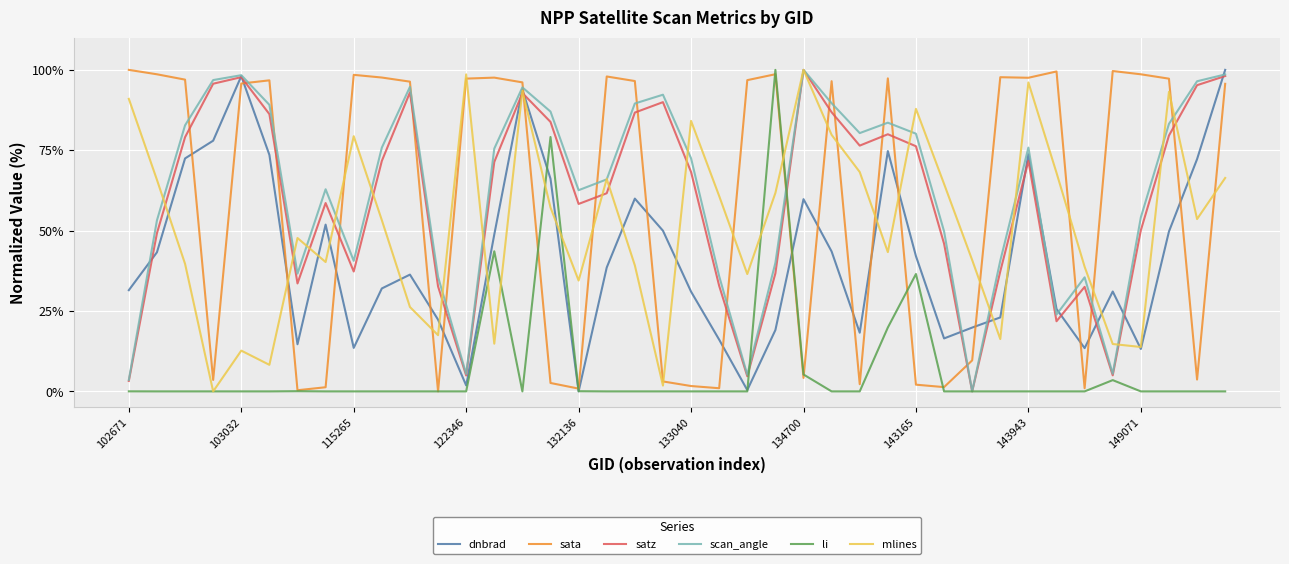

What is the highest value of the li series?

100.0